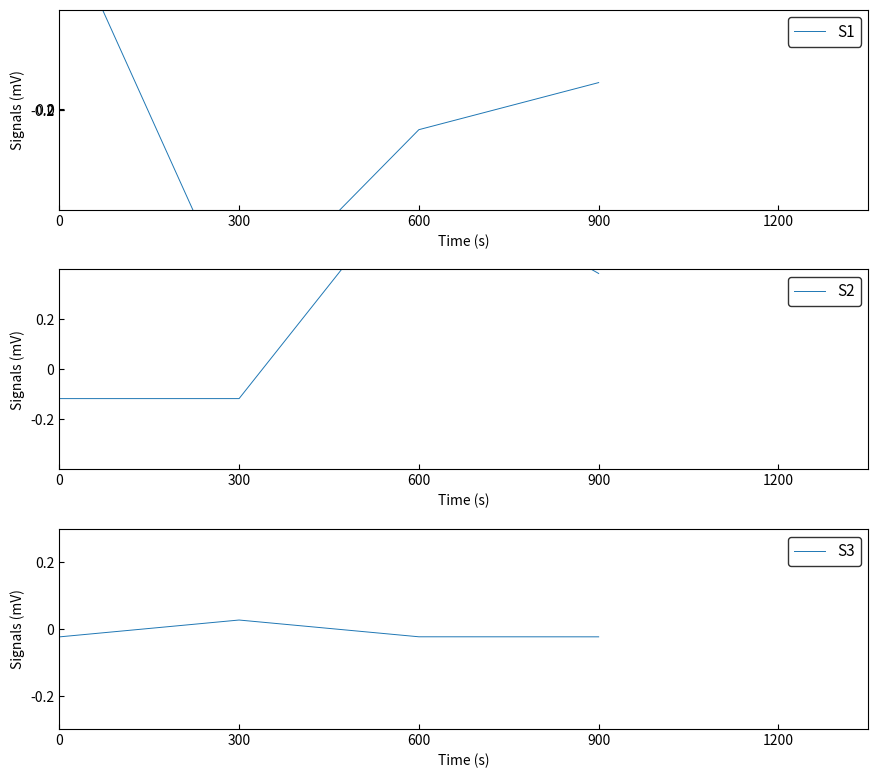

Which series has the largest total across all categories?

S2